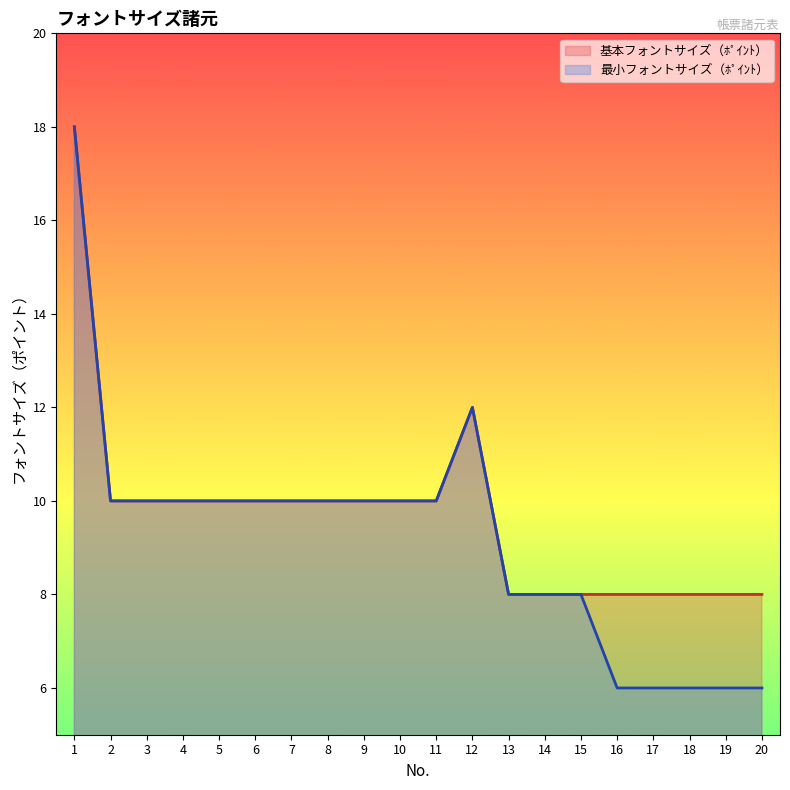

Reading left to right, transcribe all the data shown in this chart.

基本フォントサイズ（ﾎﾟｲﾝﾄ）: 1=18	2=10	3=10	4=10	5=10	6=10	7=10	8=10	9=10	10=10	11=10	12=12	13=8	14=8	15=8	16=8	17=8	18=8	19=8	20=8
最小フォントサイズ（ﾎﾟｲﾝﾄ）: 1=18	2=10	3=10	4=10	5=10	6=10	7=10	8=10	9=10	10=10	11=10	12=12	13=8	14=8	15=8	16=6	17=6	18=6	19=6	20=6